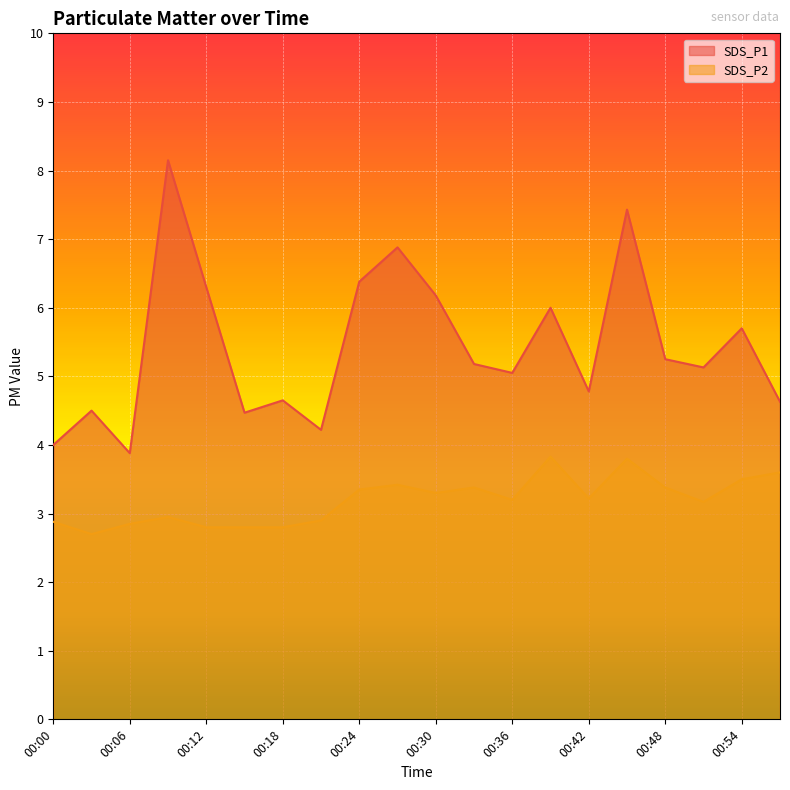

At how many categories does at least one series exceed 6?

6